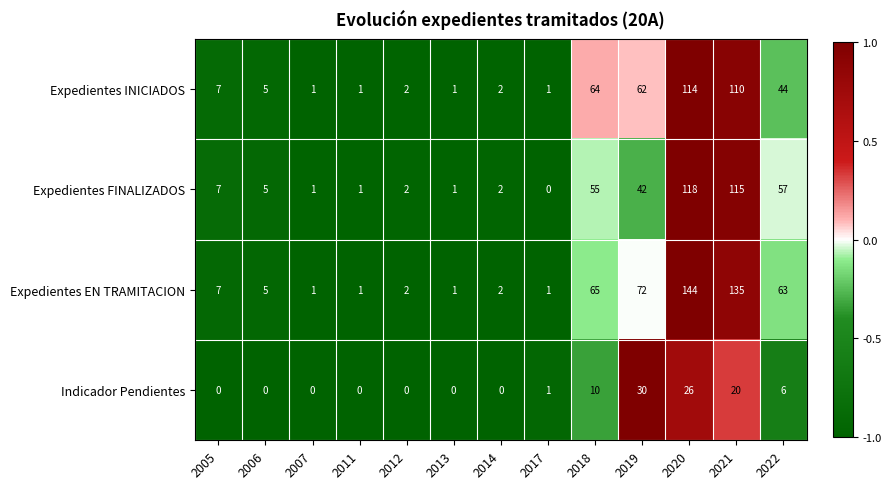

The value of Expedientes FINALIZADOS at 2006 is 7. True or false?

False